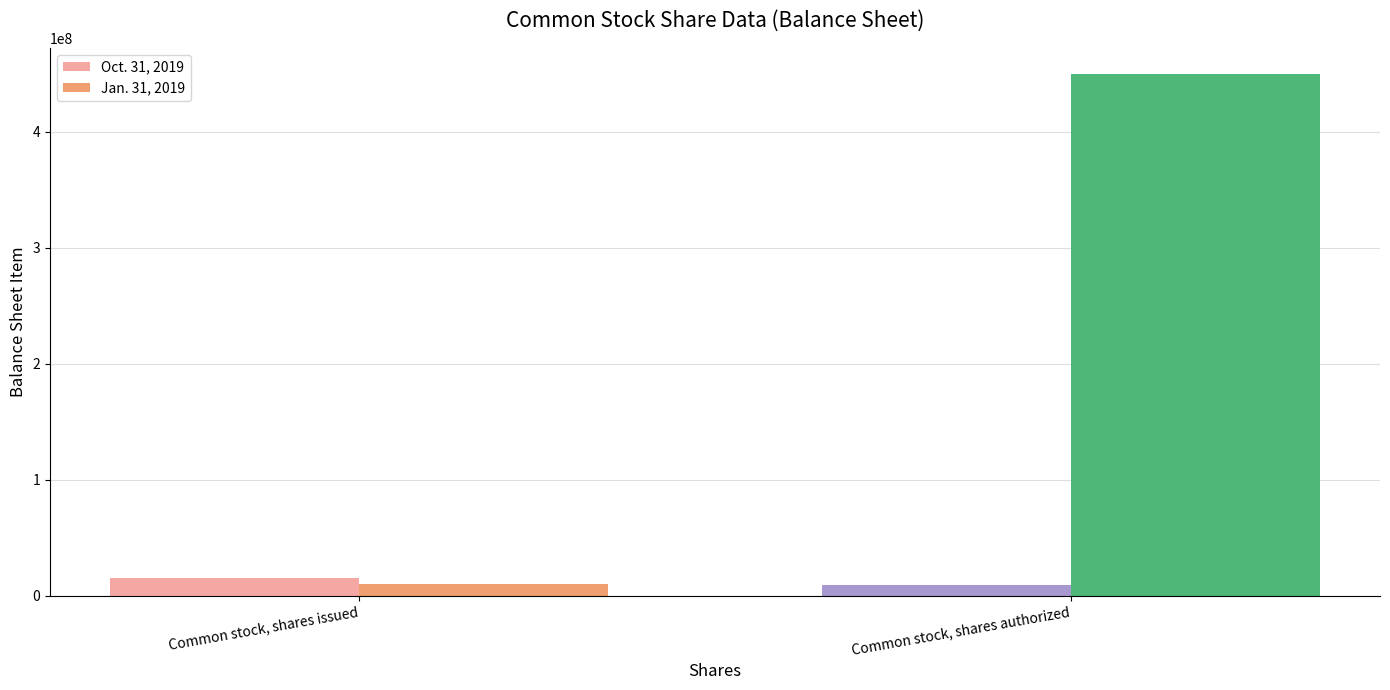

How many groups of bars are there?

2